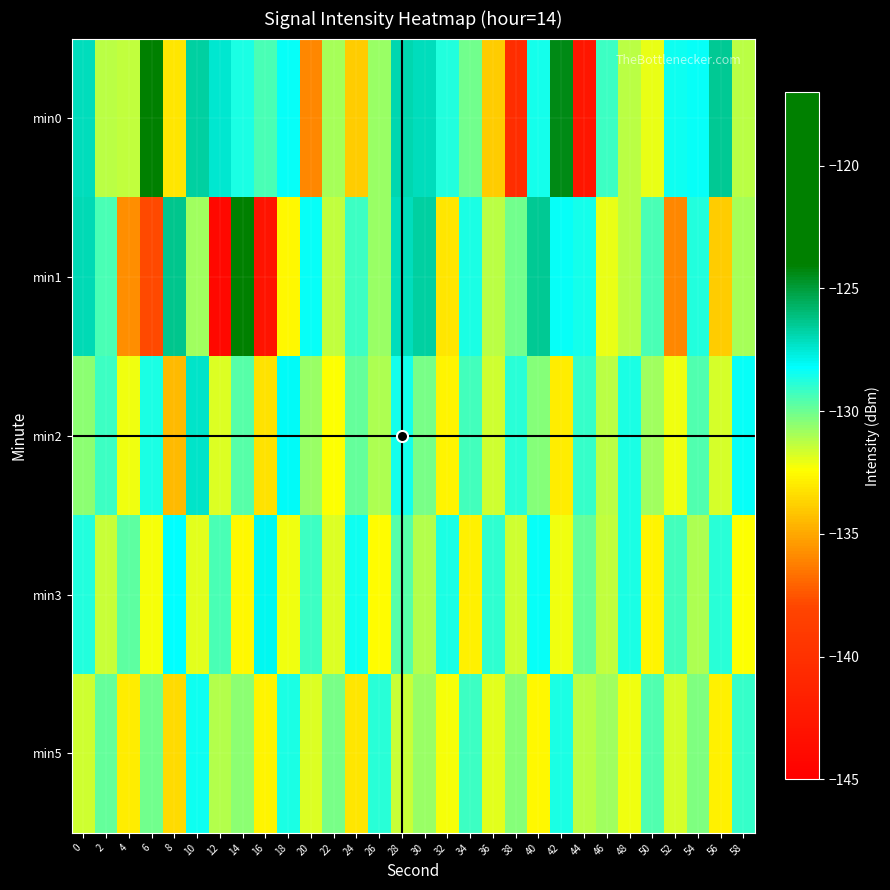

Reading right to left, what are all the values shown in this chart?

min0: 58=-131.2	56=-126.5	54=-128.3	52=-128.5	50=-132.0	48=-131.3	46=-129.2	44=-142.7	42=-124.4	40=-128.5	38=-140.4	36=-133.9	34=-130.1	32=-128.7	30=-127.1	28=-126.9	26=-130.7	24=-133.9	22=-131.0	20=-135.9	18=-128.4	16=-129.4	14=-128.6	12=-127.5	10=-126.7	8=-133.1	6=-123.6	4=-131.4	2=-131.2	0=-127.2
min1: 58=-131.0	56=-133.9	54=-128.7	52=-135.9	50=-129.4	48=-131.2	46=-132.0	44=-128.5	42=-128.3	40=-126.5	38=-130.1	36=-131.2	34=-128.6	32=-133.1	30=-126.7	28=-127.2	26=-130.7	24=-129.2	22=-131.4	20=-128.4	18=-132.6	16=-143.0	14=-117.5	12=-144.0	10=-130.9	8=-126.3	6=-137.8	4=-135.8	2=-129.5	0=-127.0
min2: 58=-128.3	56=-131.7	54=-129.5	52=-132.2	50=-130.8	48=-128.6	46=-131.3	44=-129.1	42=-132.9	40=-130.4	38=-128.9	36=-131.6	34=-129.3	32=-132.7	30=-130.2	28=-128.5	26=-131.1	24=-129.8	22=-132.4	20=-130.7	18=-128.1	16=-133.2	14=-129.6	12=-131.8	10=-127.3	8=-134.5	6=-128.7	4=-132.1	2=-129.2	0=-130.5
min3: 58=-132.4	56=-128.9	54=-131.1	52=-129.3	50=-132.7	48=-128.6	46=-131.4	44=-129.8	42=-132.2	40=-128.3	38=-131.6	36=-129.0	34=-132.8	32=-128.7	30=-131.2	28=-129.6	26=-132.5	24=-128.4	22=-131.8	20=-129.2	18=-132.1	16=-128.0	14=-132.6	12=-129.4	10=-131.9	8=-128.2	6=-132.3	4=-129.7	2=-131.5	0=-128.8
min5: 58=-129.1	56=-132.8	54=-130.3	52=-131.7	50=-129.5	48=-132.1	46=-130.8	44=-131.3	42=-128.7	40=-132.6	38=-130.4	36=-131.9	34=-129.2	32=-132.3	30=-130.7	28=-131.5	26=-128.9	24=-133.1	22=-130.2	20=-131.8	18=-128.6	16=-132.7	14=-130.5	12=-131.2	10=-128.4	8=-133.5	6=-130.1	4=-132.9	2=-129.8	0=-131.6